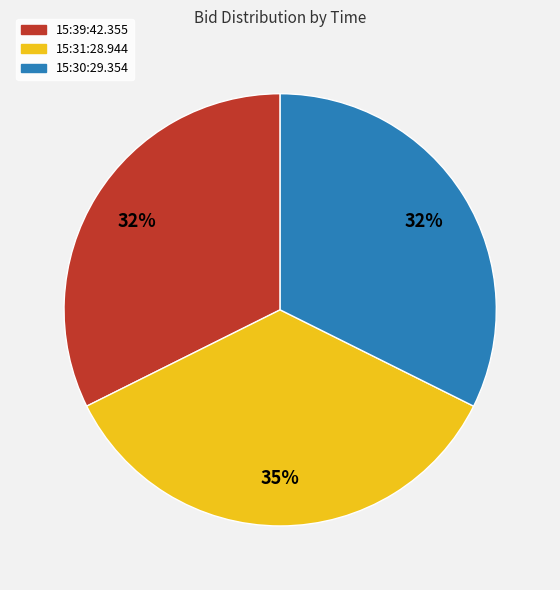

To the nearest percent, what is the difference between the 15:39:42.355 and 15:31:28.944 slice percentages?

3%